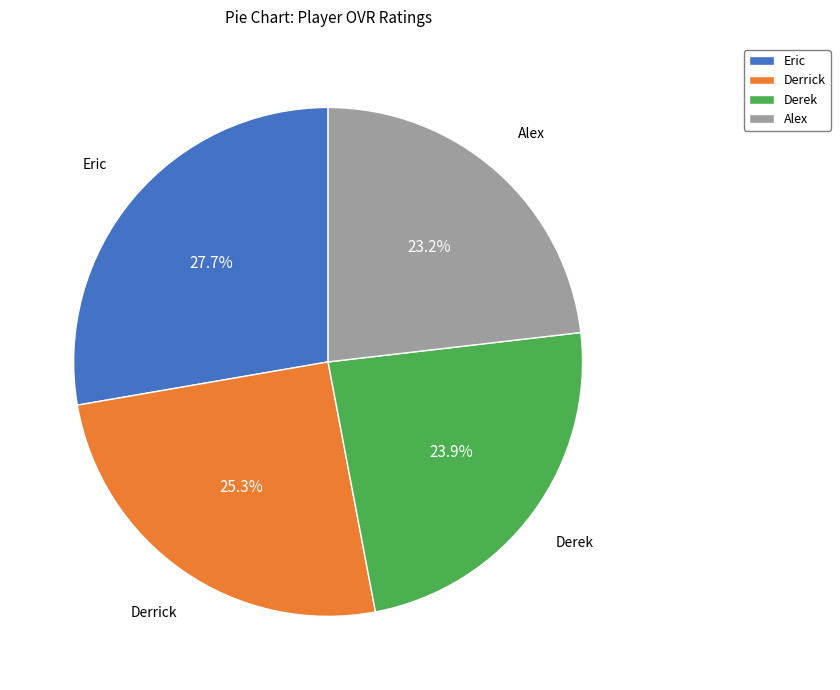

How many segments does this pie chart have?

4